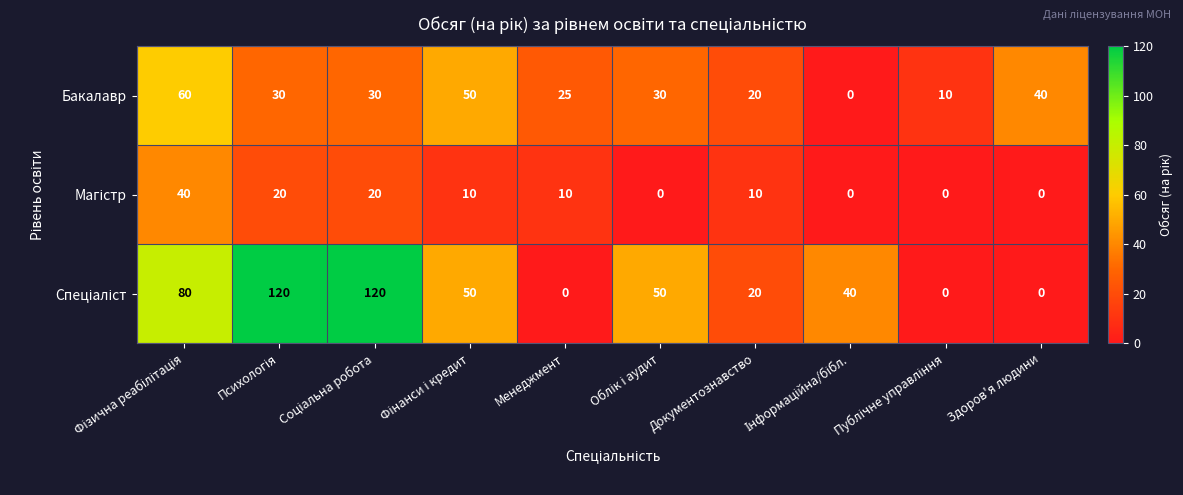

What is the average value of the Бакалавр series?

30